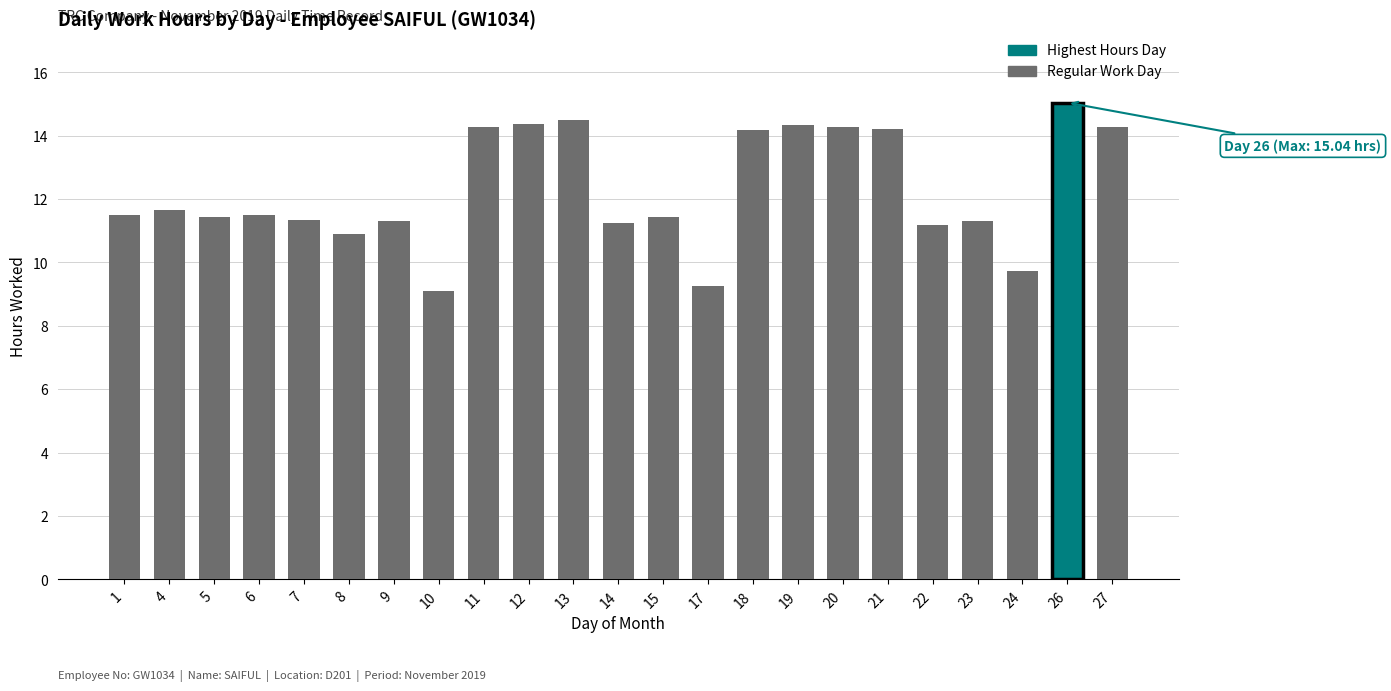

What is the approximate value at 21?

14.2